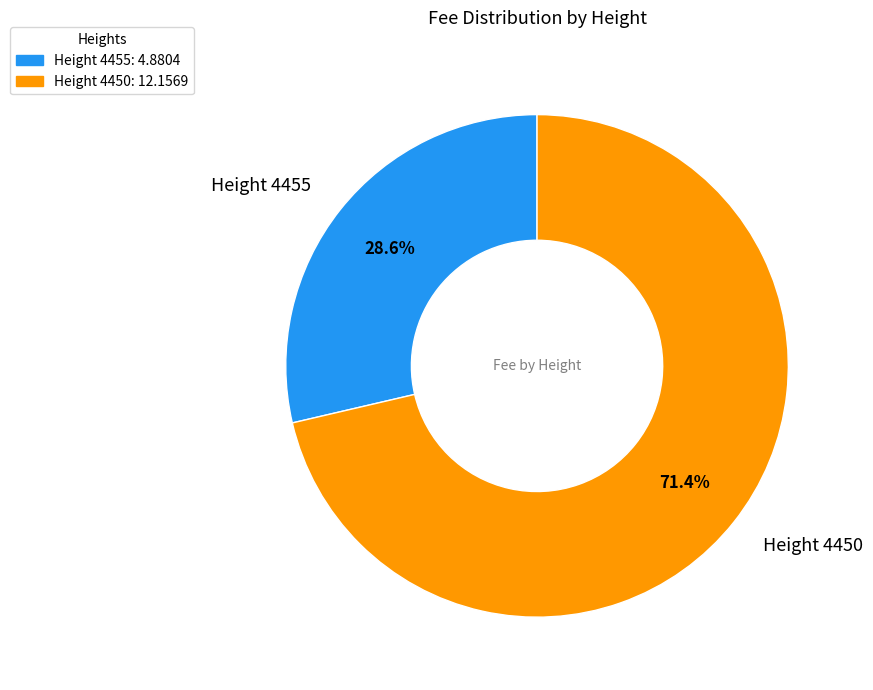

Combined, what portion of the pie is Height 4455: 4.8804 and Height 4450: 12.1569?

100.0%